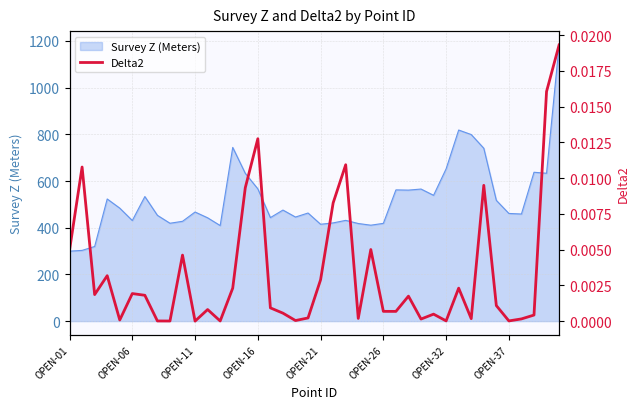

The value of Survey Z (Meters) at OPEN-11 is 467.4. True or false?

True